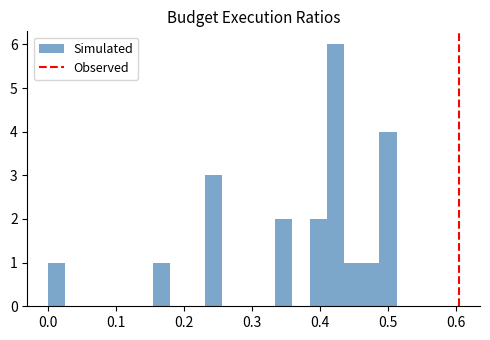

Read against the x-axis, roughly where is the centre of the tallest bar?

0.42